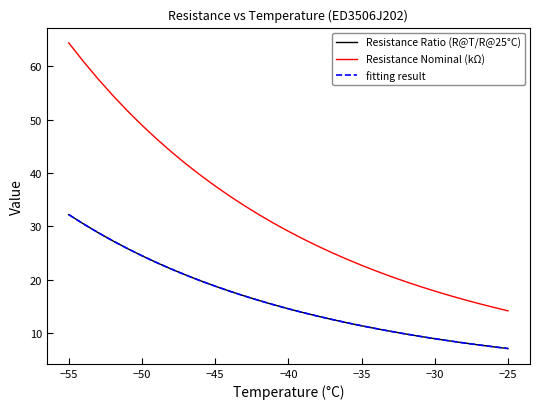

True or false: Resistance Nominal (kΩ) and Resistance Ratio (R@T/R@25°C) intersect in this chart.

False